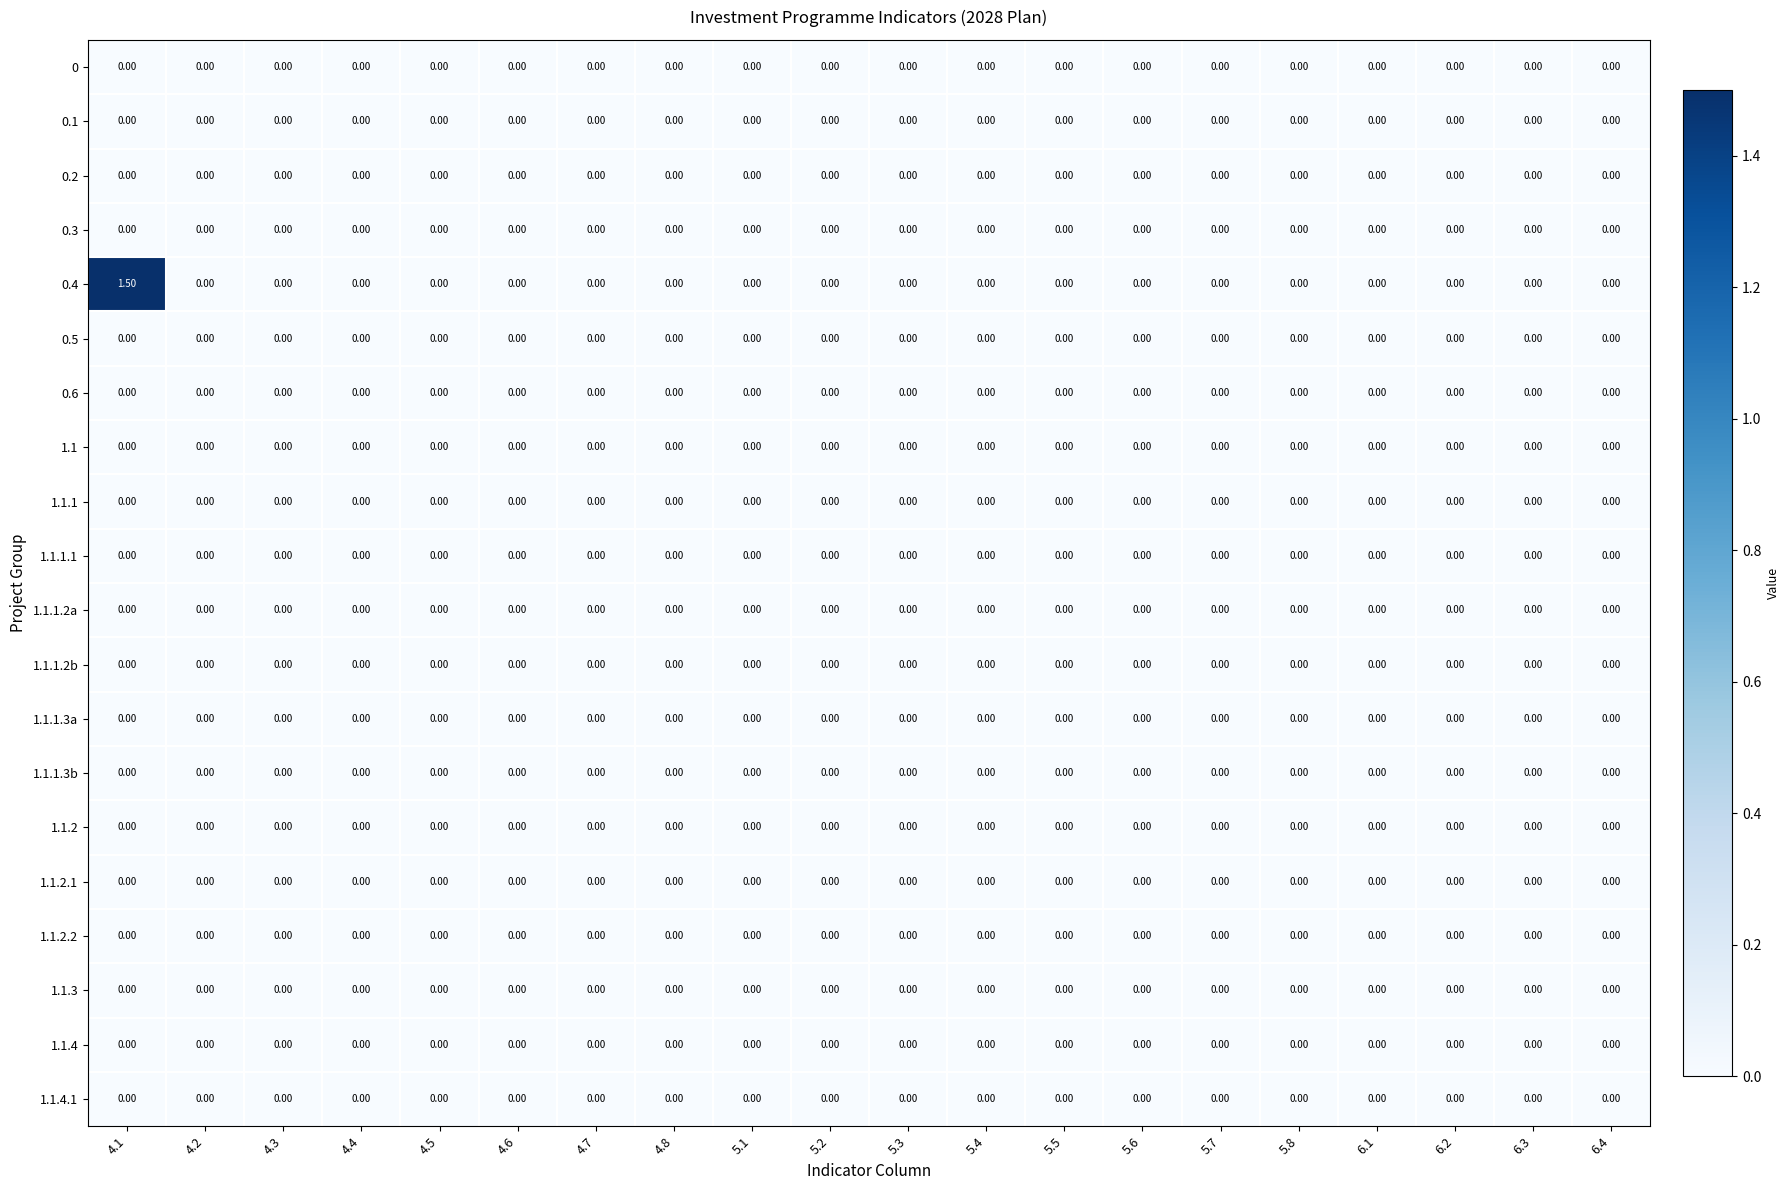

Which series has the largest total across all categories?

0.4